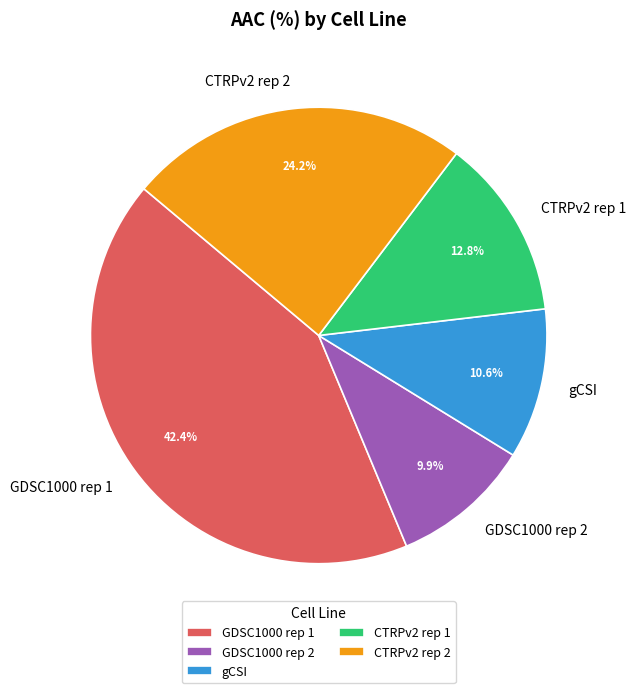

Between GDSC1000 rep 1 and gCSI, which is larger?

GDSC1000 rep 1